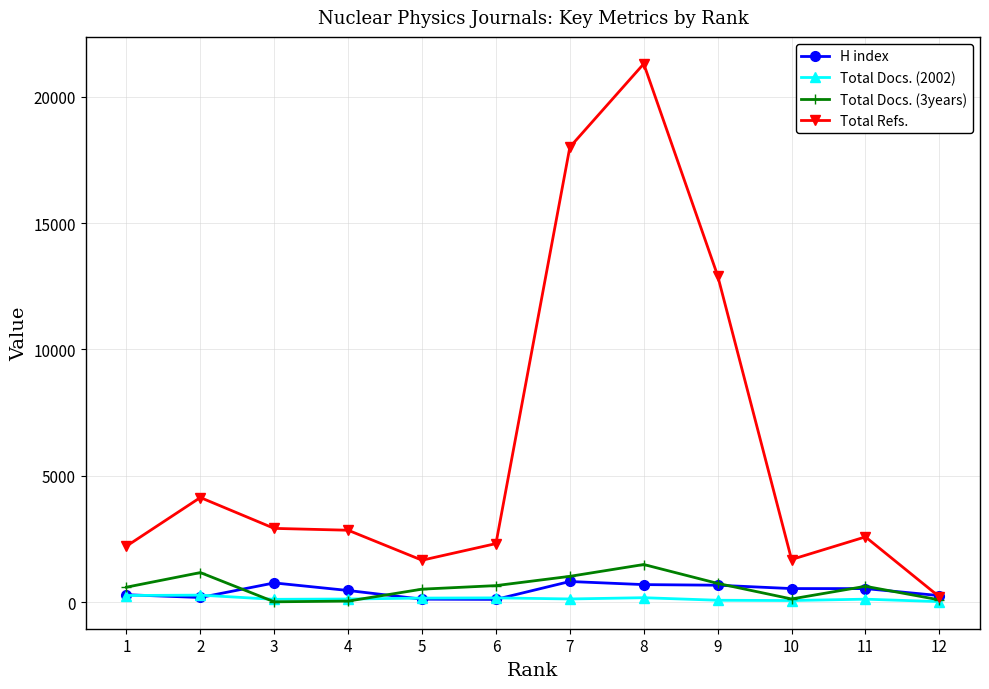

True or false: Total Docs. (3years) has a value of 47 at 4.

True